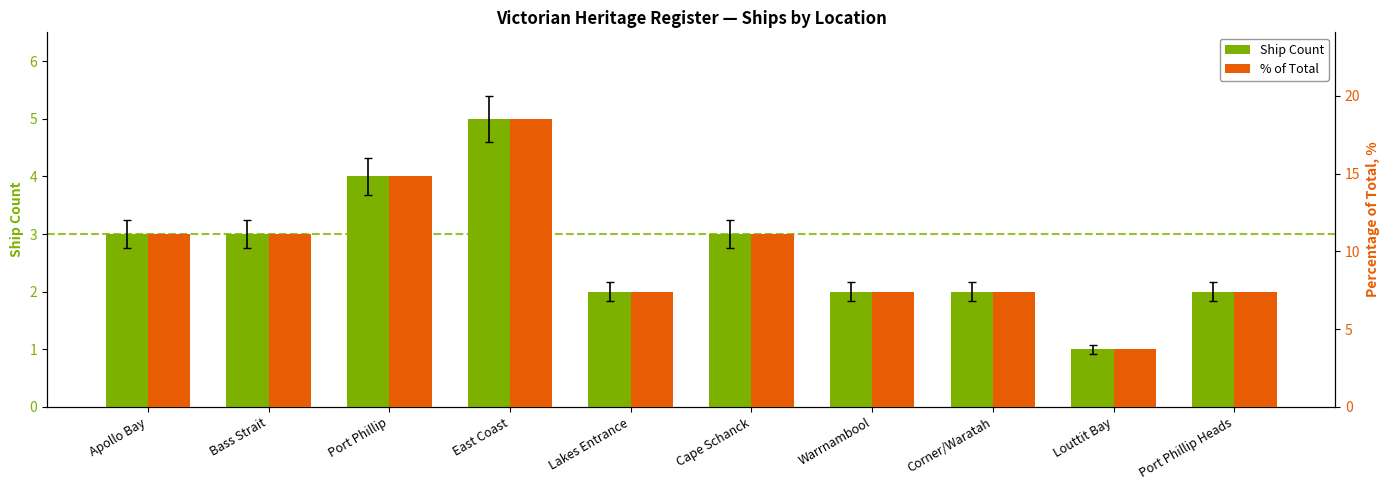

At which label does % of Total first exceed 11?

Apollo Bay